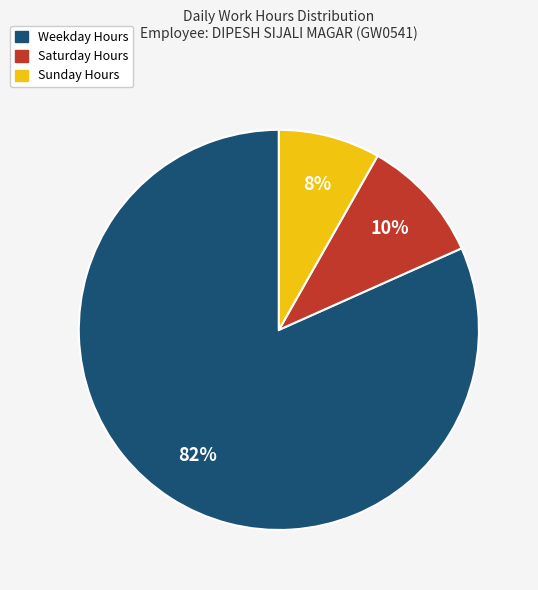

To the nearest percent, what percentage of the pie is Weekday Hours?

82%